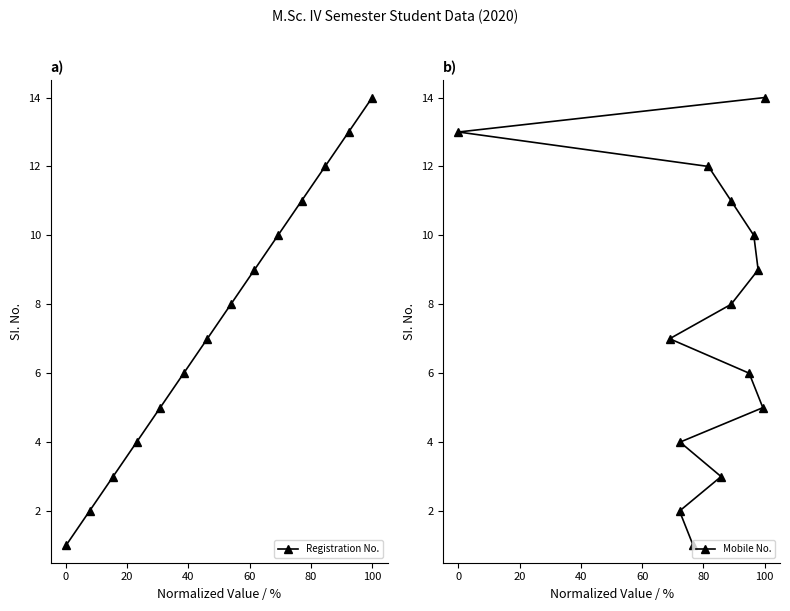

What is the minimum value for Registration No.?

1